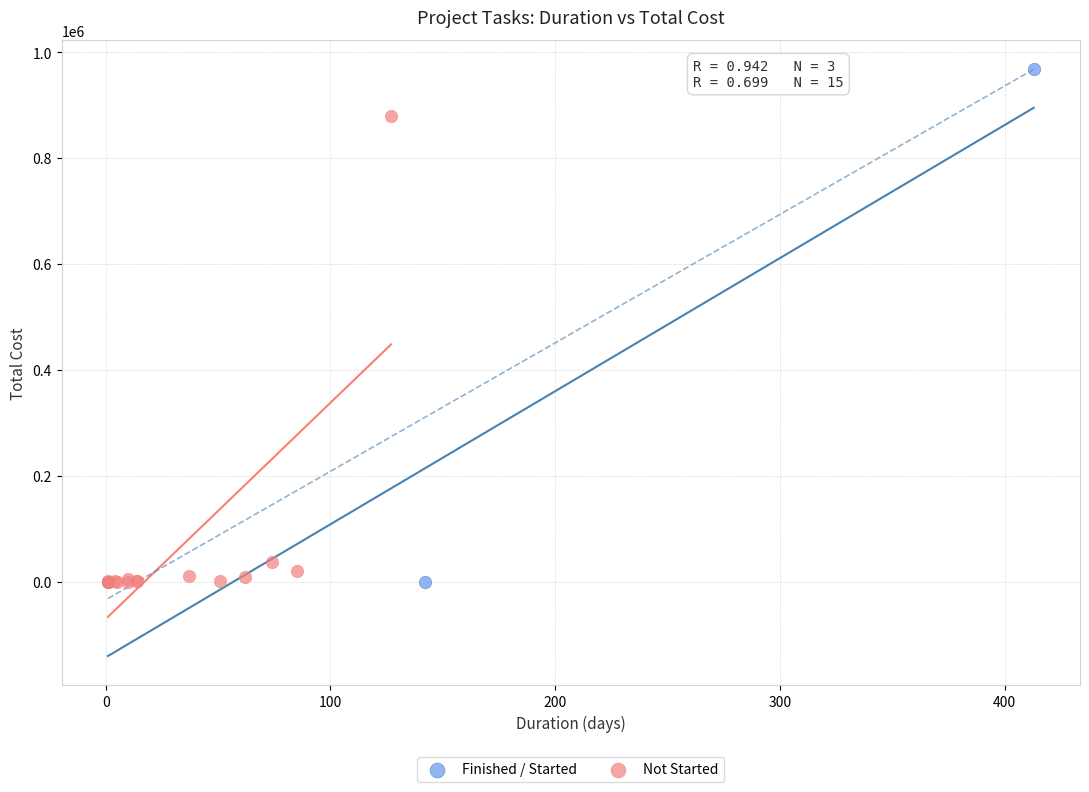

Which series contains the highest Y value?

Finished / Started